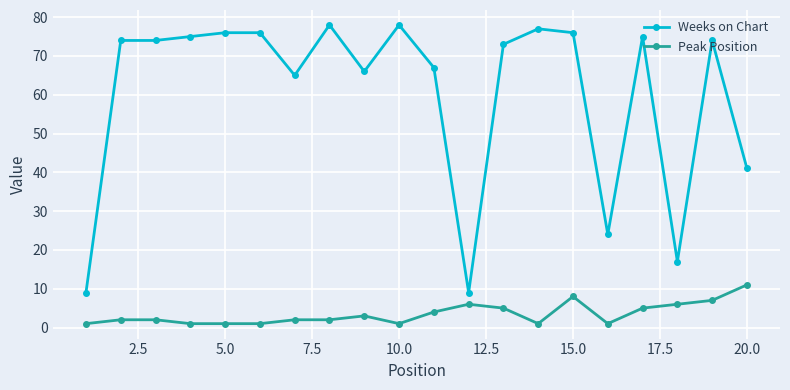

True or false: Peak Position and Weeks on Chart intersect in this chart.

False